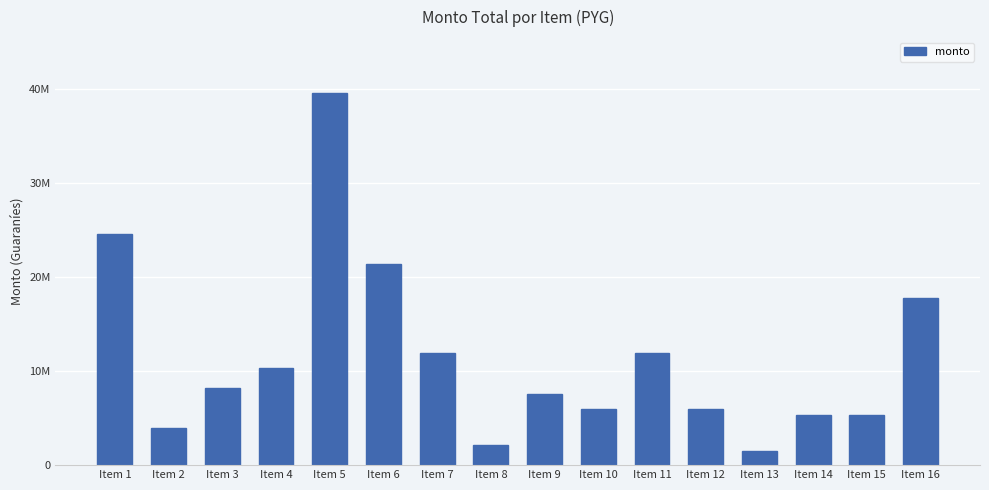

True or false: the data shows 9448165 at Item 15.

False